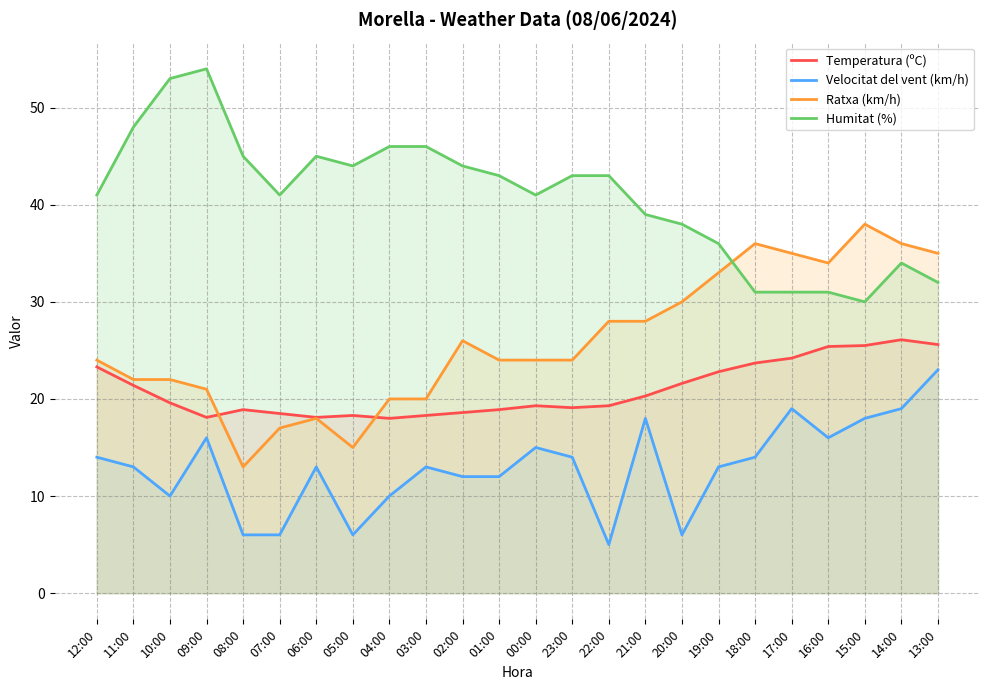

How many data points in Temperatura (ºC) are less than 19?

9